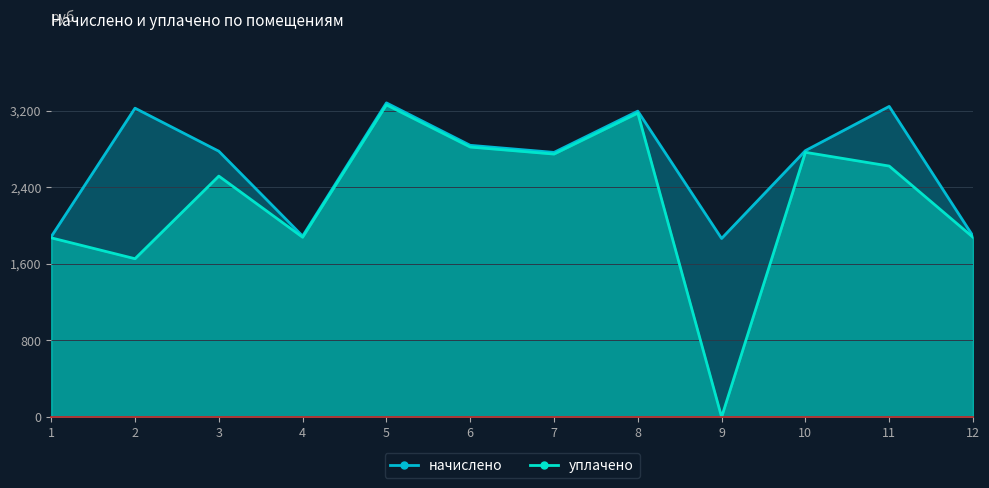

Which series has the widest spread of values?

уплачено